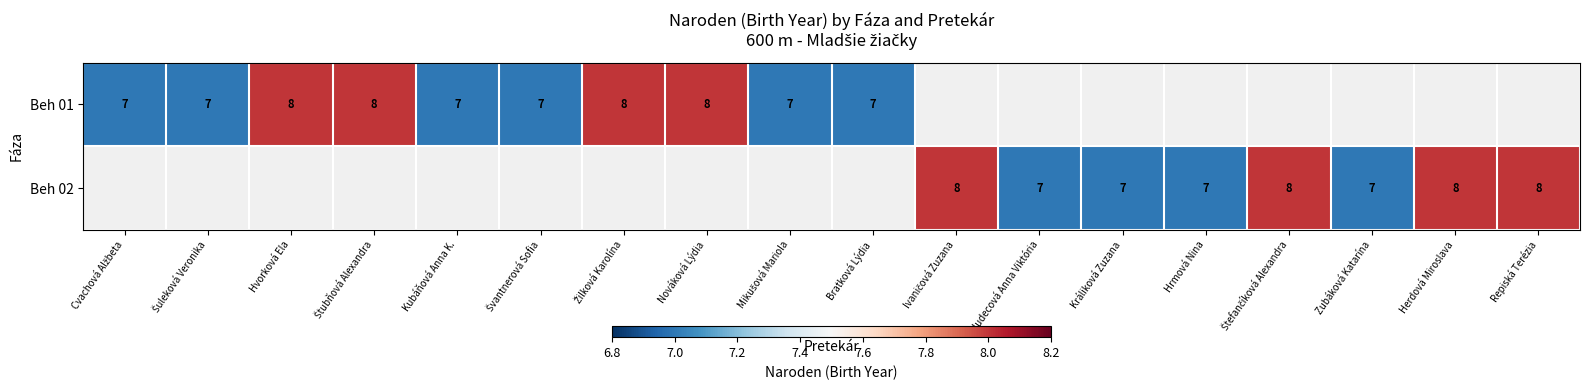

How many series are shown in this chart?

2